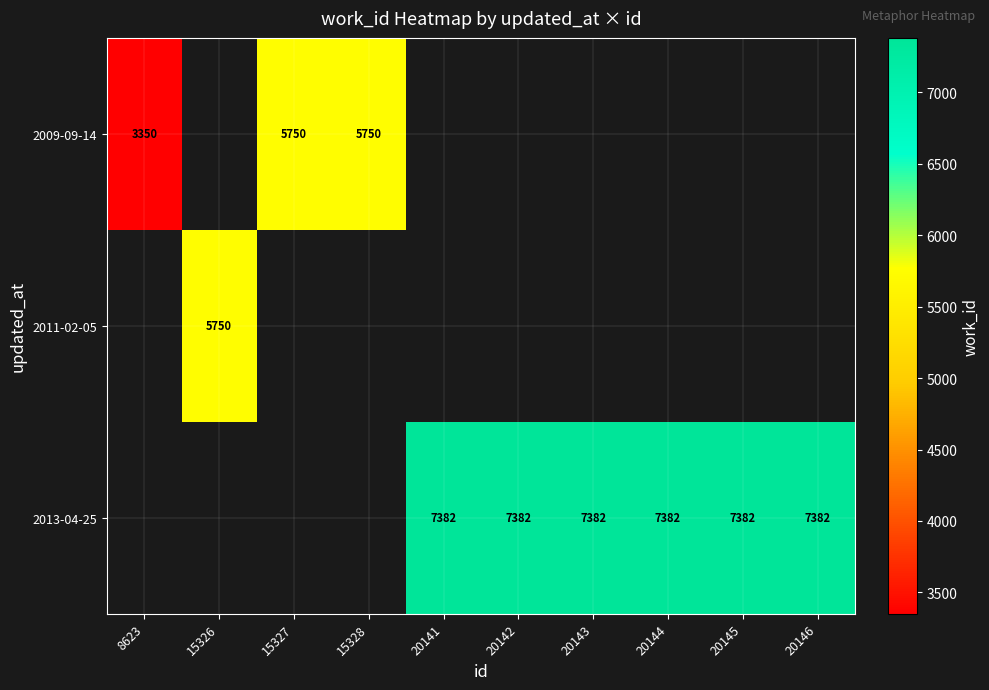

True or false: 2009-09-14 has a value of 3678 at 15327.

False